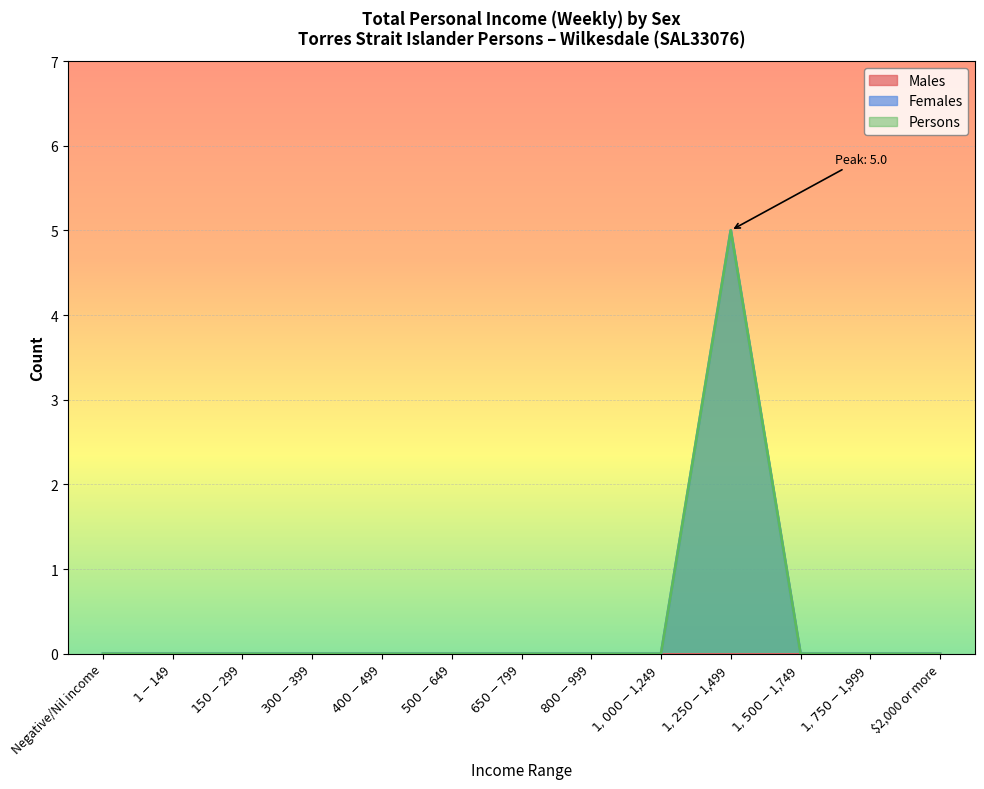

List the labels in order of Females value, largest first.

$1,250-$1,499, Negative/Nil income, $1-$149, $150-$299, $300-$399, $400-$499, $500-$649, $650-$799, $800-$999, $1,000-$1,249, $1,500-$1,749, $1,750-$1,999, $2,000 or more